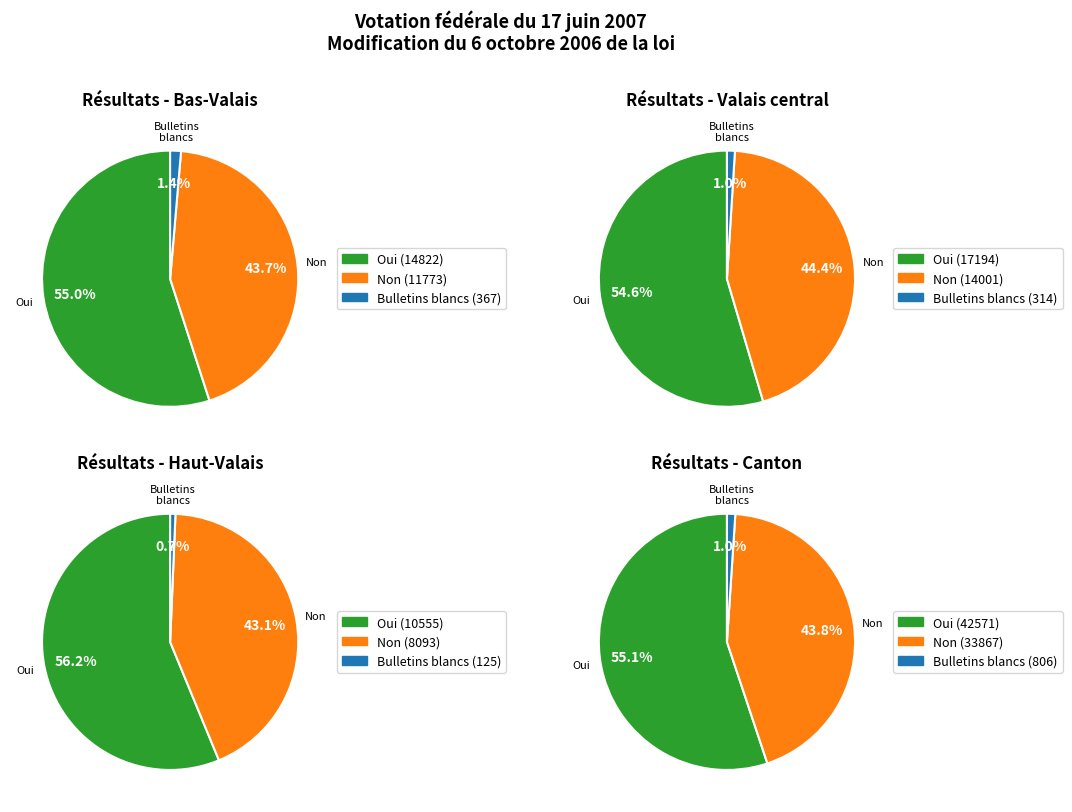

What portion of the pie excludes Haut-Valais?

87.6%